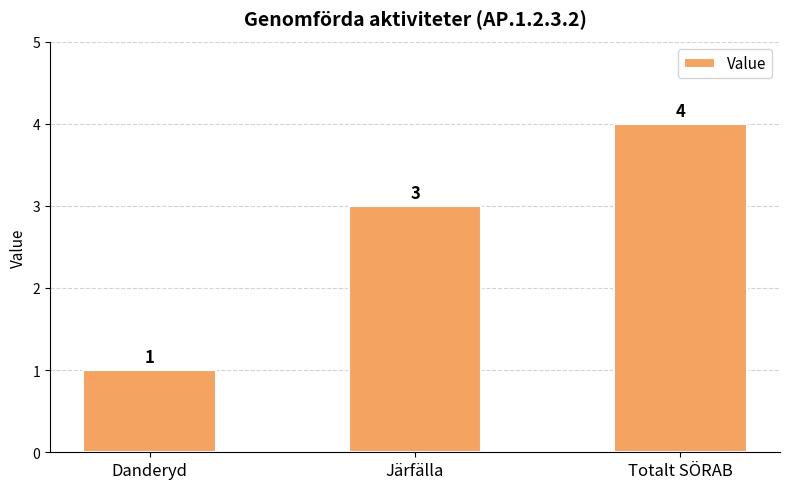

Reading left to right, what are all the values shown in this chart?

Danderyd=1	Järfälla=3	Totalt SÖRAB=4